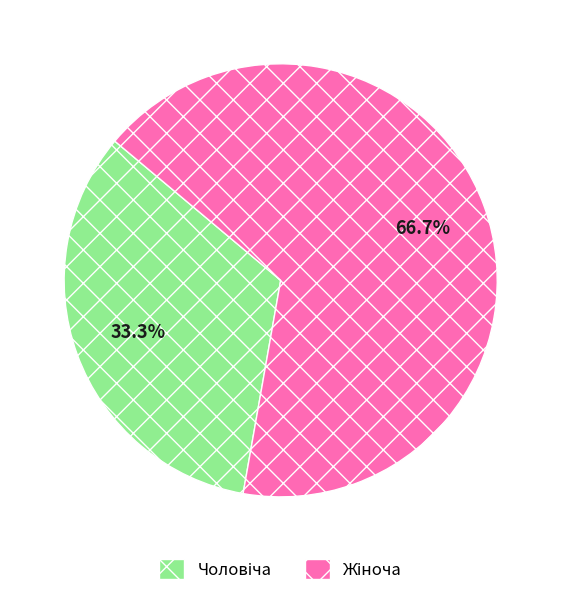

Is there any slice that represents more than half of the pie?

Yes